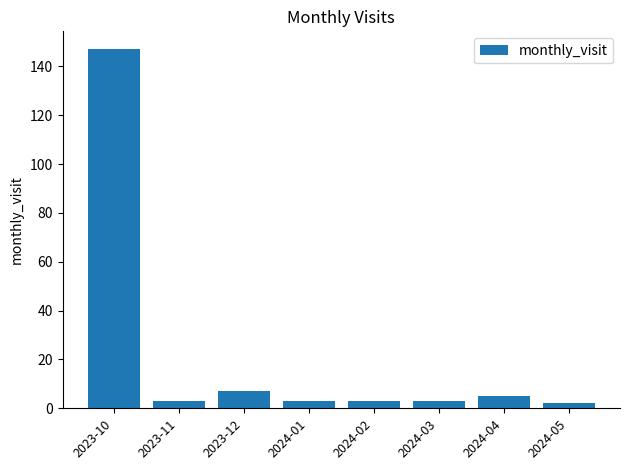

Which label corresponds to the largest value in the chart?

2023-10